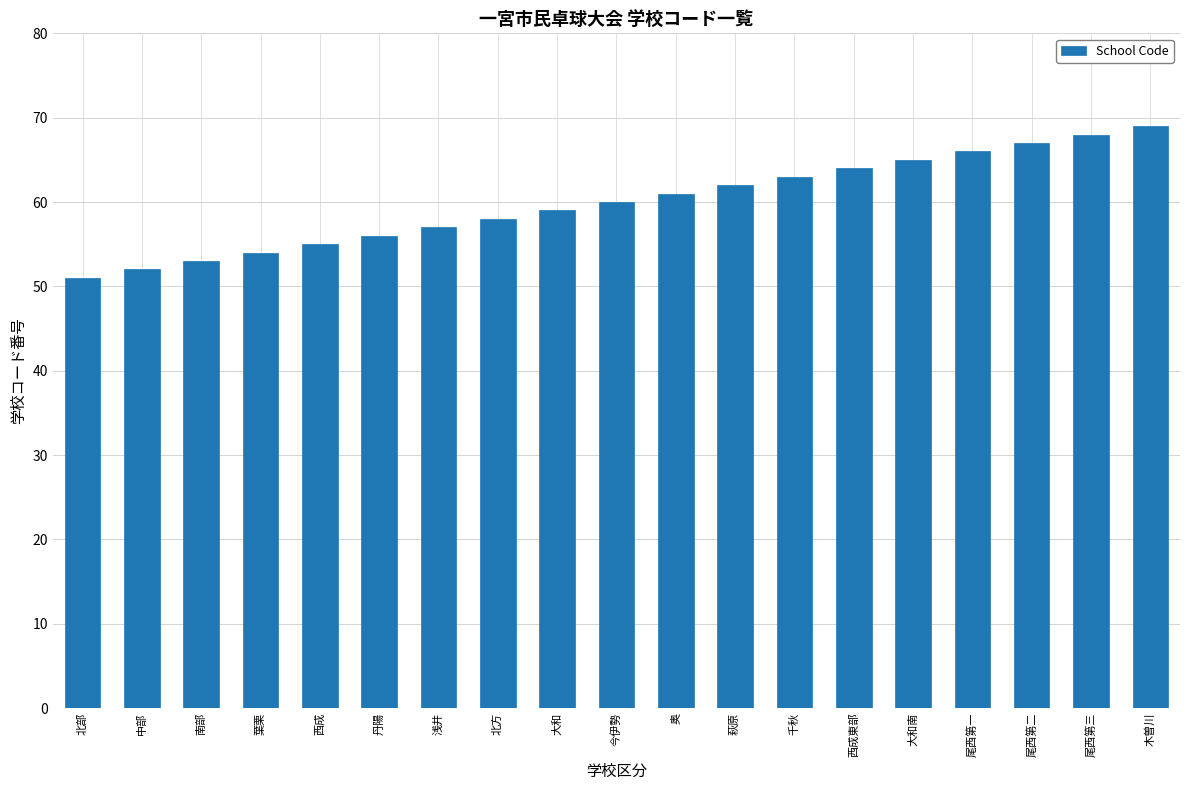

Is it true that the value at 大和 is 93?

False